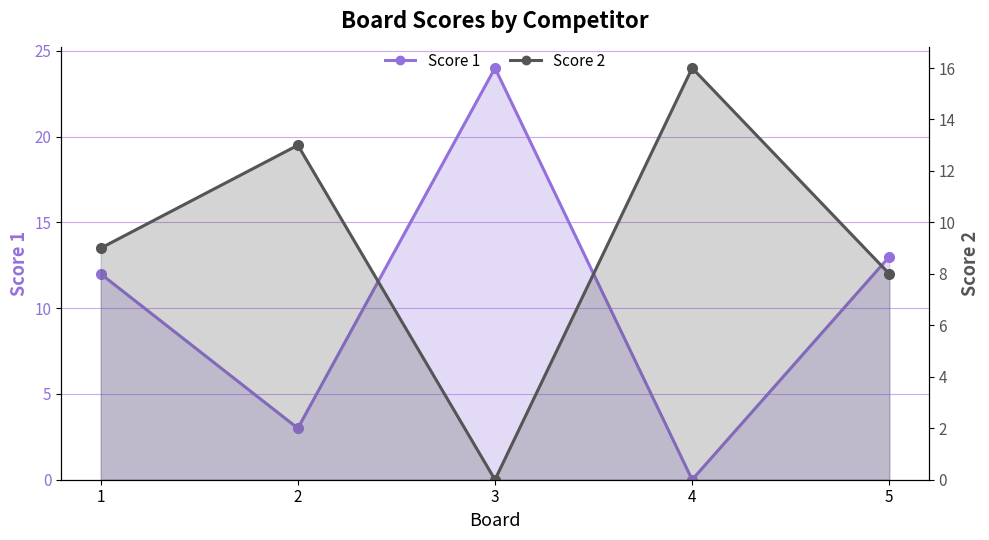

At which label is Score 1 closest to 12?

1